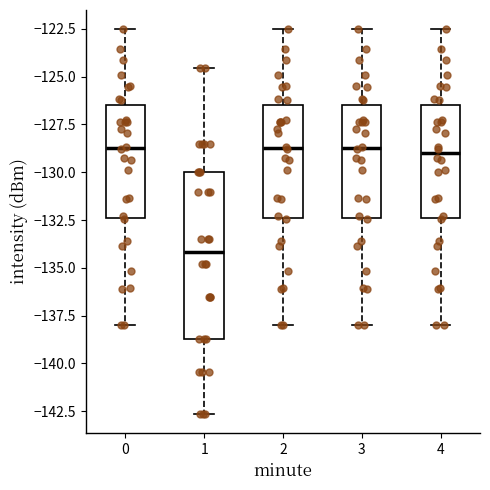

Reading left to right, read every box against the y-axis: the position of its median line, the range the box covers, and the ends of its whiskers. The values are not printed on the chart, so give them approximately, as read against the axis.

0: median -129.0, box -132.5 to -126.5, whiskers -138.0 to -122.5
1: median -134.0, box -138.5 to -130.0, whiskers -142.5 to -124.5
2: median -129.0, box -132.5 to -126.5, whiskers -138.0 to -122.5
3: median -129.0, box -132.5 to -126.5, whiskers -138.0 to -122.5
4: median -129.0, box -132.5 to -126.5, whiskers -138.0 to -122.5